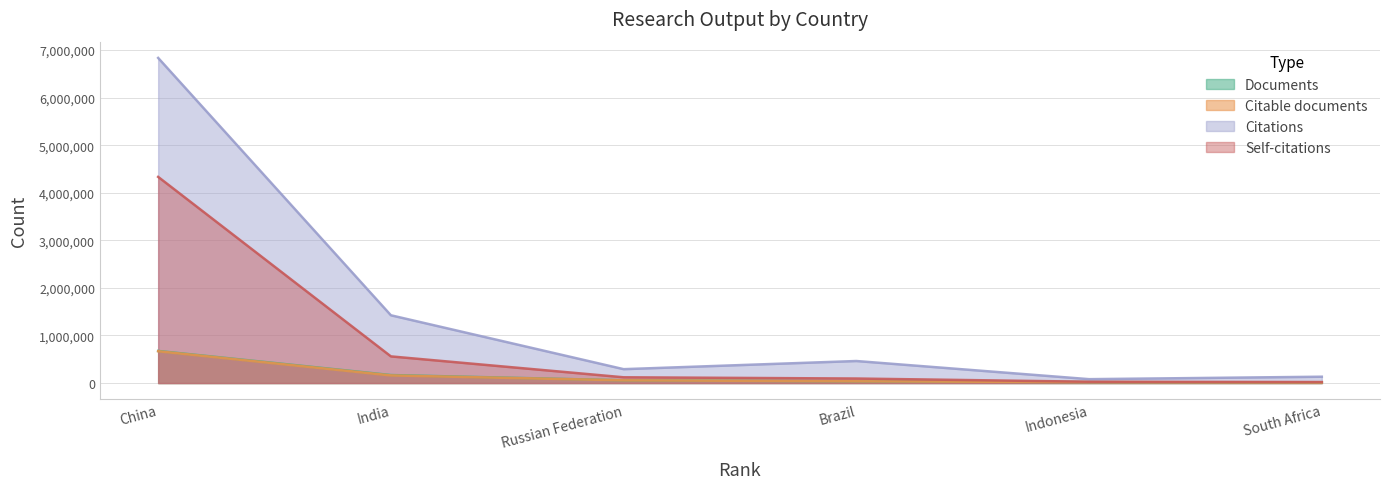

At which category is the sum across all series the highest?

China